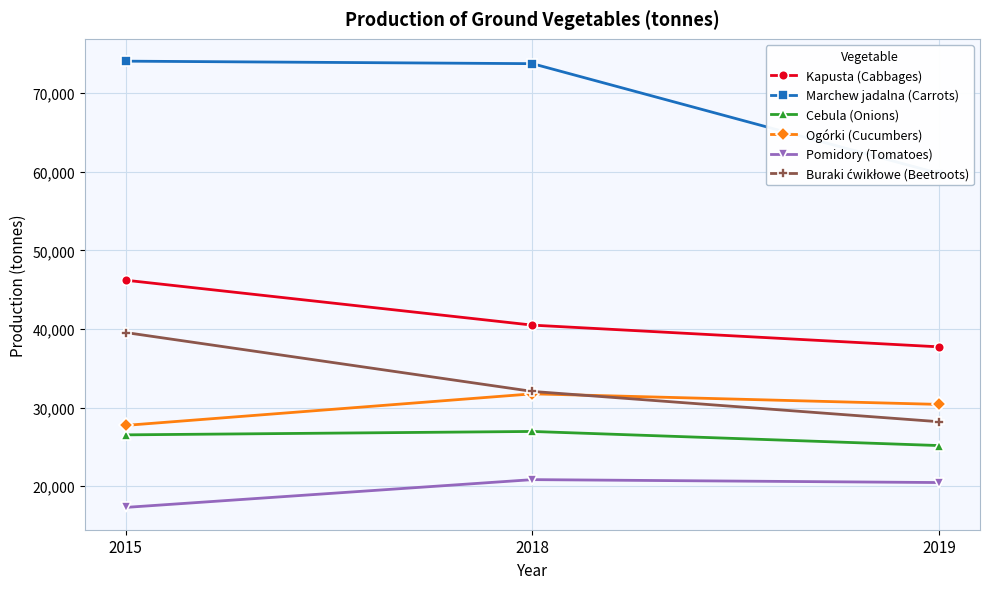

Reading right to left, extract all data points from this chart.

Kapusta (Cabbages): 37726	40492	46210
Marchew jadalna (Carrots): 59785	73762	74081
Cebula (Onions): 25166	26963	26530
Ogórki (Cucumbers): 30403	31750	27734
Pomidory (Tomatoes): 20461	20833	17298
Buraki ćwikłowe (Beetroots): 28198	32056	39552